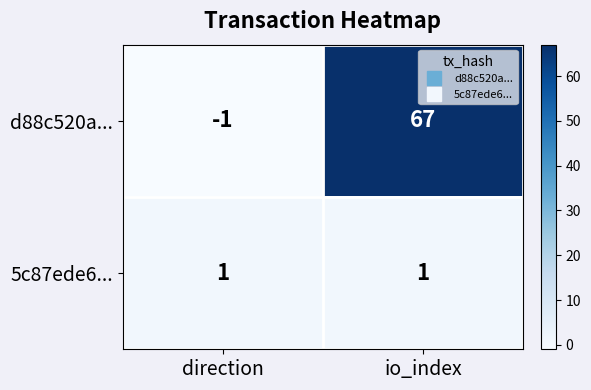

Which series has the largest total across all categories?

d88c520a...